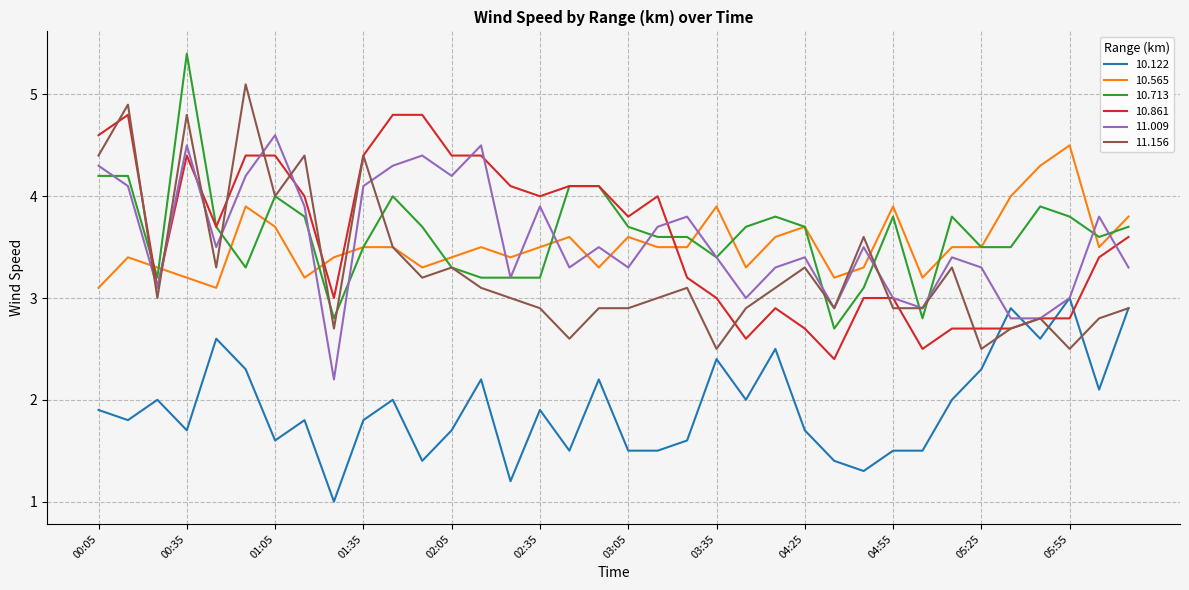

What are all the series names shown in the legend?

10.122, 10.565, 10.713, 10.861, 11.009, 11.156